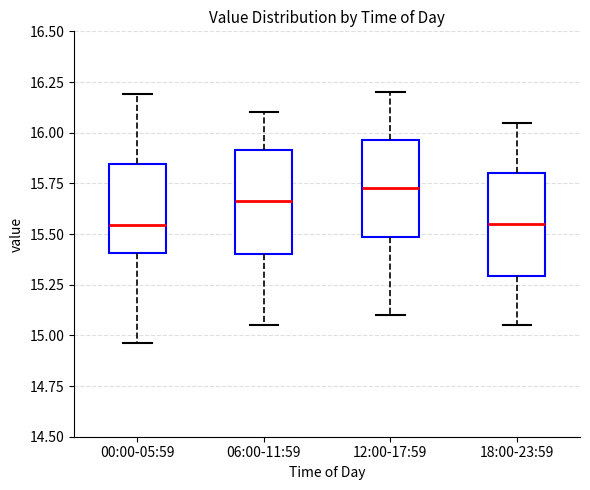

Reading left to right, transcribe this box plot: for each box, give where its median line is, the range the box spans, and where its two whiskers end, as read against the y-axis. The values are not printed on the chart, so give them approximately, as read against the axis.

00:00-05:59: median 15.55, box 15.40 to 15.85, whiskers 14.95 to 16.20
06:00-11:59: median 15.65, box 15.40 to 15.90, whiskers 15.05 to 16.10
12:00-17:59: median 15.75, box 15.50 to 15.95, whiskers 15.10 to 16.20
18:00-23:59: median 15.55, box 15.30 to 15.80, whiskers 15.05 to 16.05